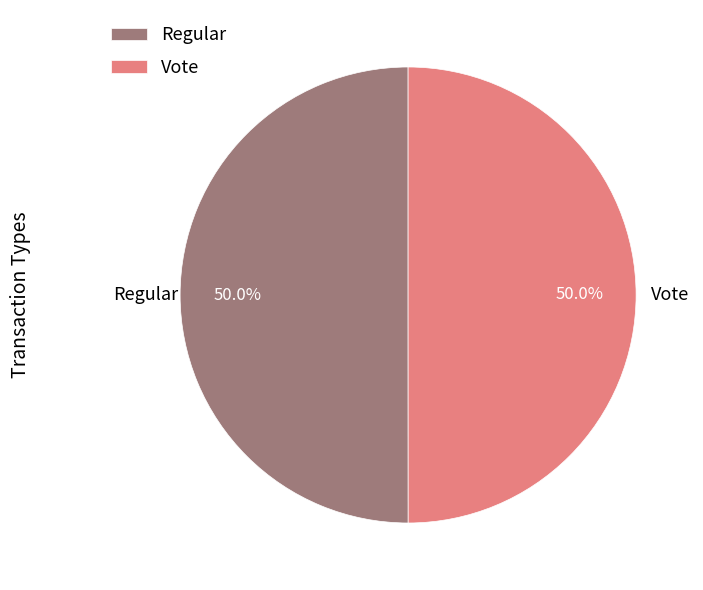

What percentage do Regular and Vote together represent?

100.0%